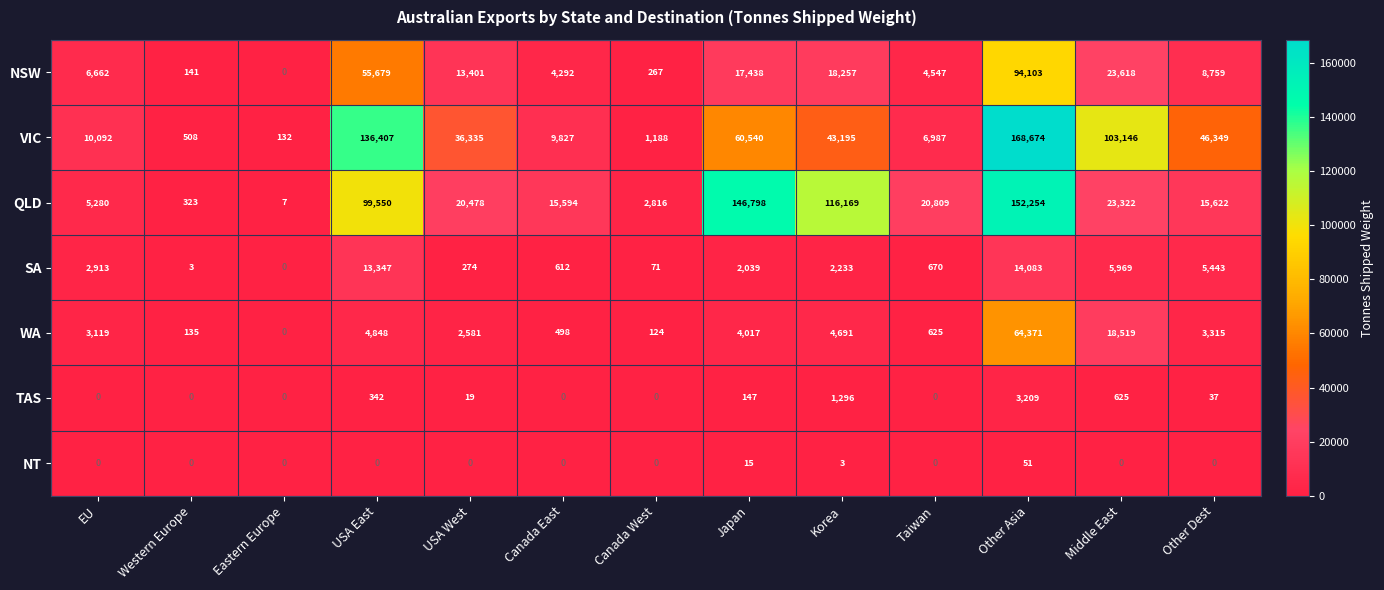

At Korea, list the series in order from largest to smallest.

QLD, VIC, NSW, WA, SA, TAS, NT